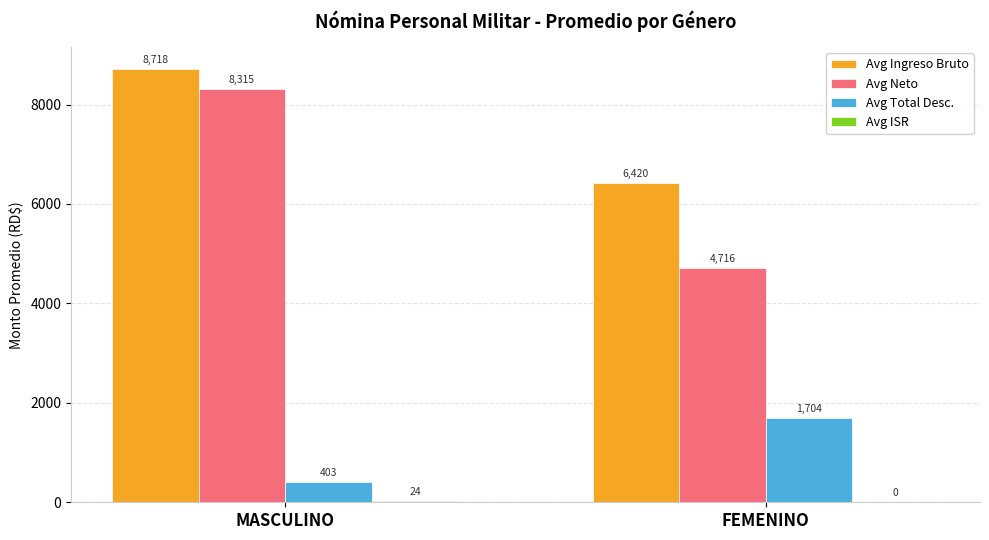

What is the greatest value displayed?

8718.2